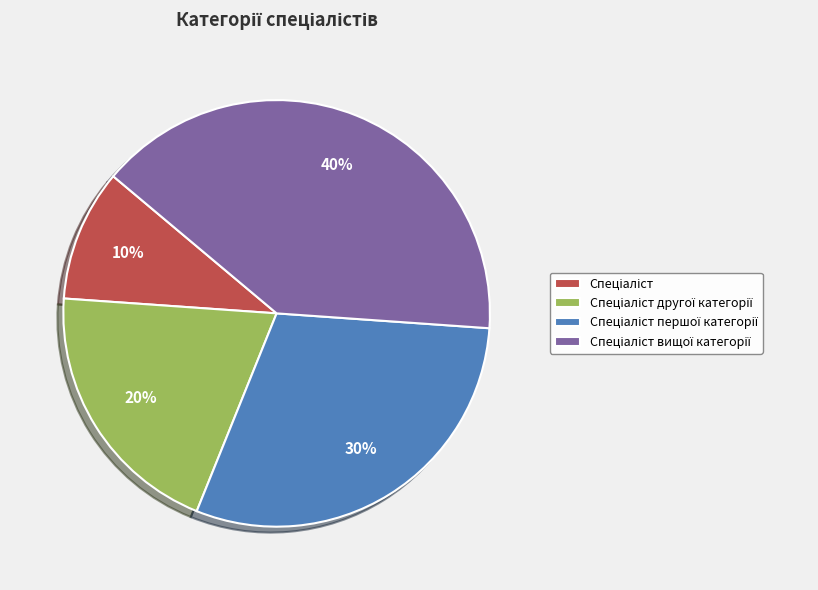

To the nearest percent, what is the average slice percentage?

25%